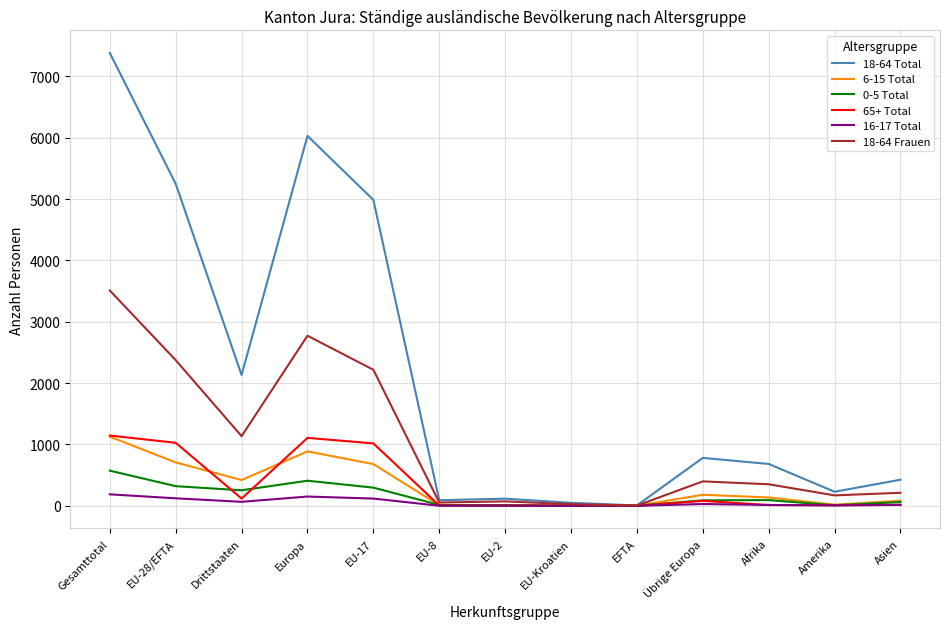

What are all the series names shown in the legend?

18-64 Total, 6-15 Total, 0-5 Total, 65+ Total, 16-17 Total, 18-64 Frauen